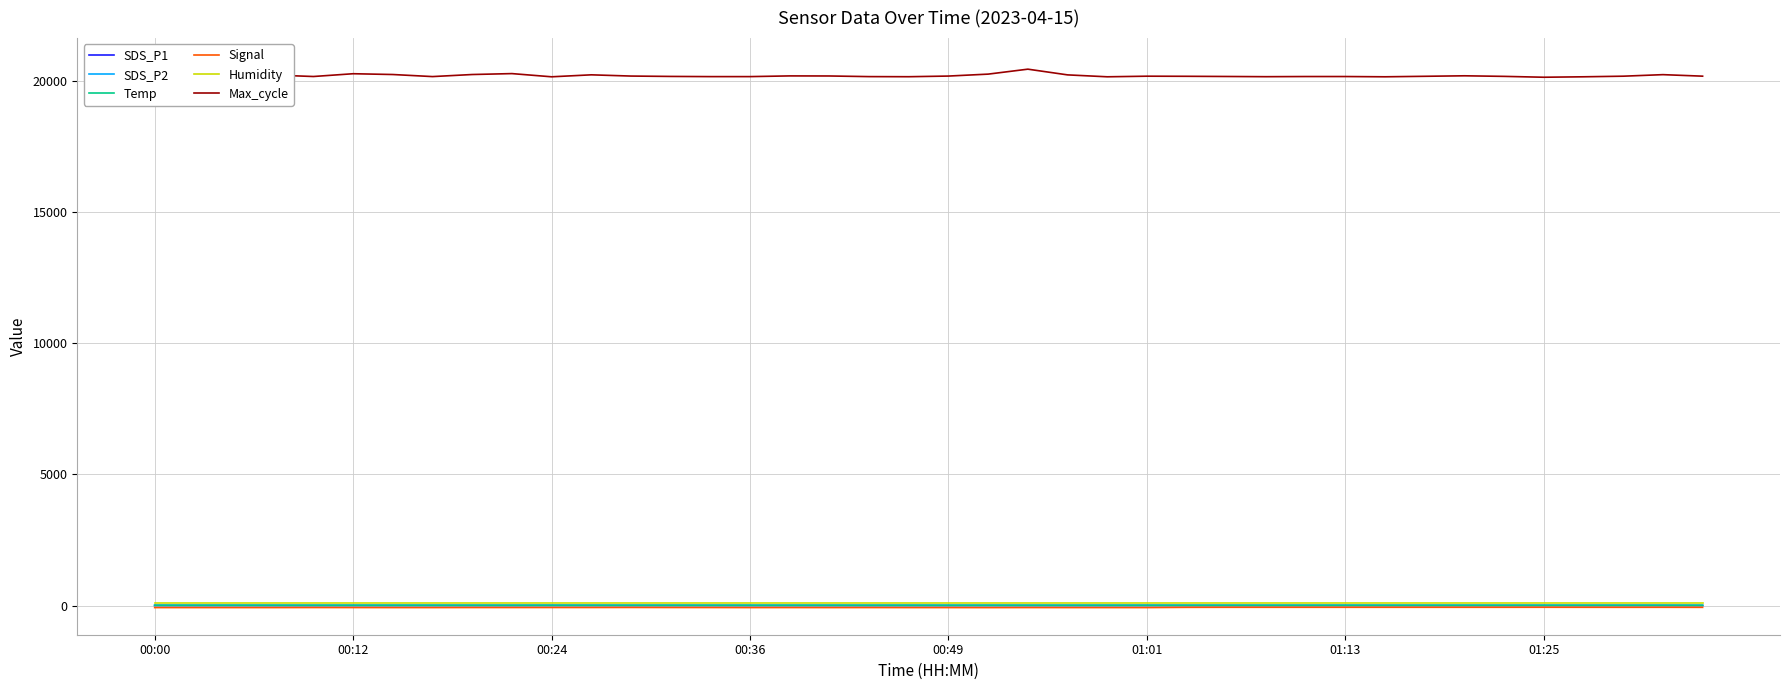

True or false: Max_cycle has more than 0 points higher than both neighbors.

True